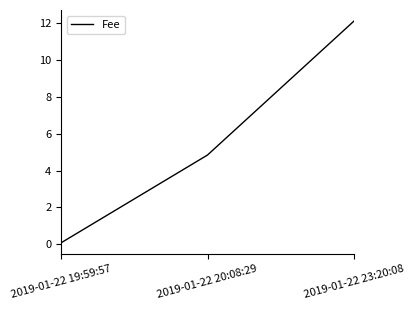

What is the change in value from 2019-01-22 20:08:29 to 2019-01-22 23:20:08?

+7.3